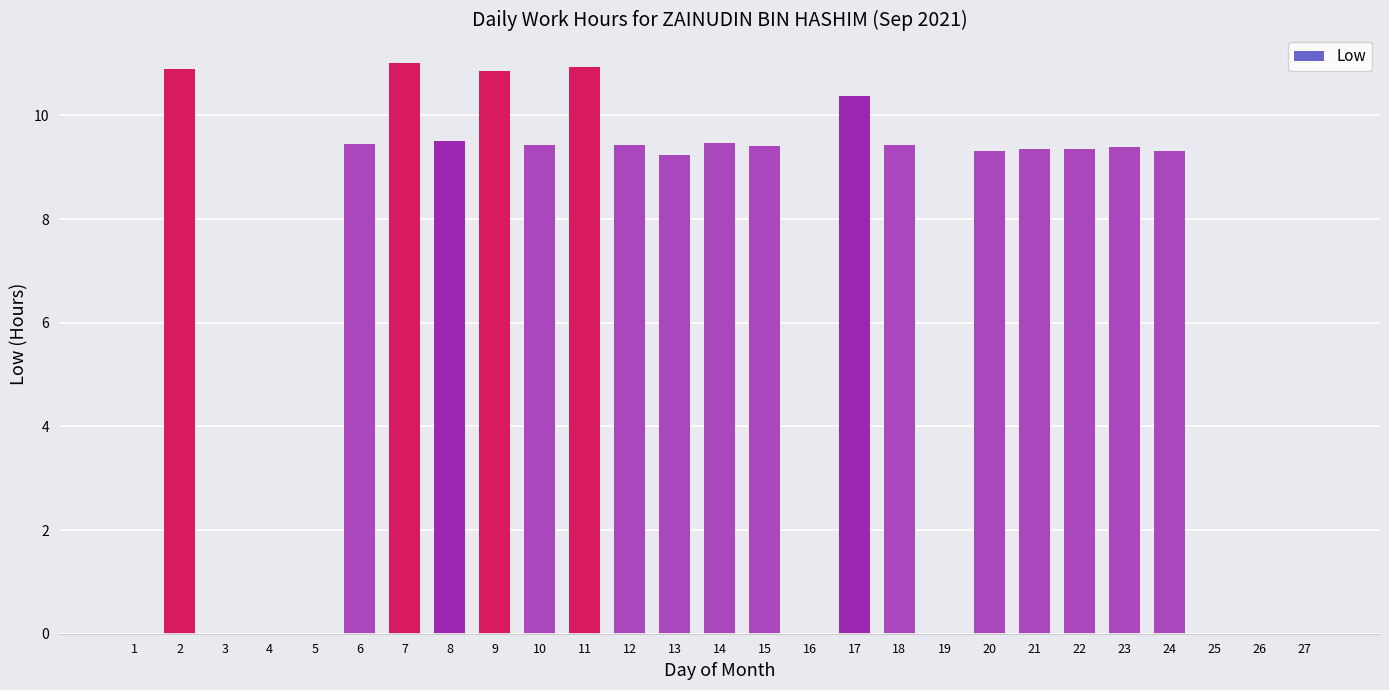

What is the change in value from 1 to 24?

+9.3